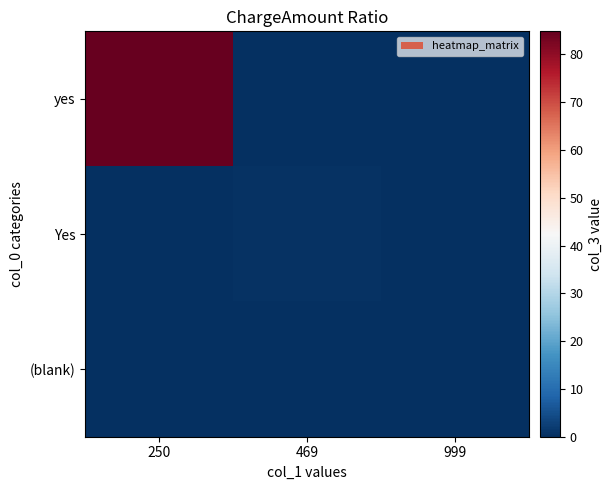

Which series has the largest range (max minus min)?

yes